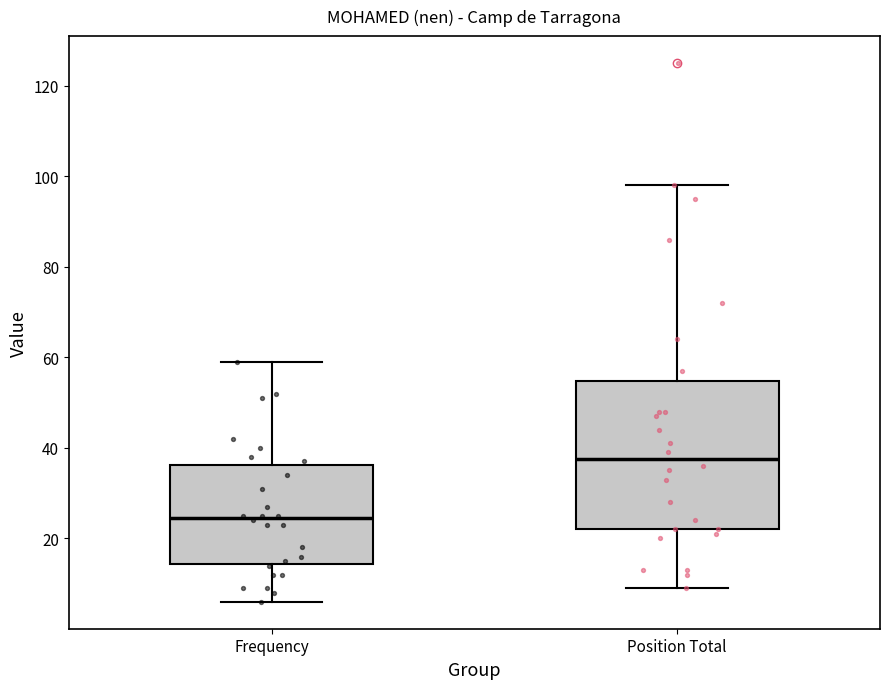

Where does the lower whisker of the box for Position Total end on the y-axis? The values are not printed on the chart, so give them approximately, as read against the axis.

10